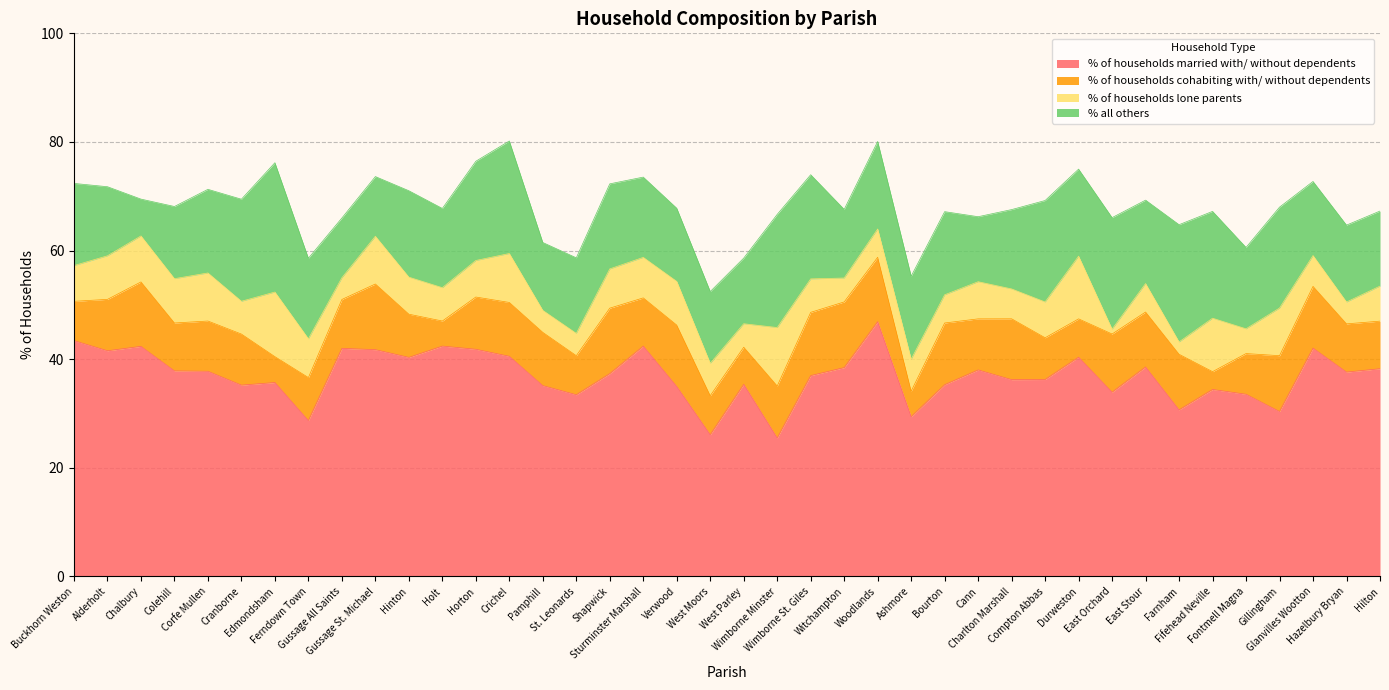

Which series has the largest range (max minus min)?

% of households married with/ without dependents